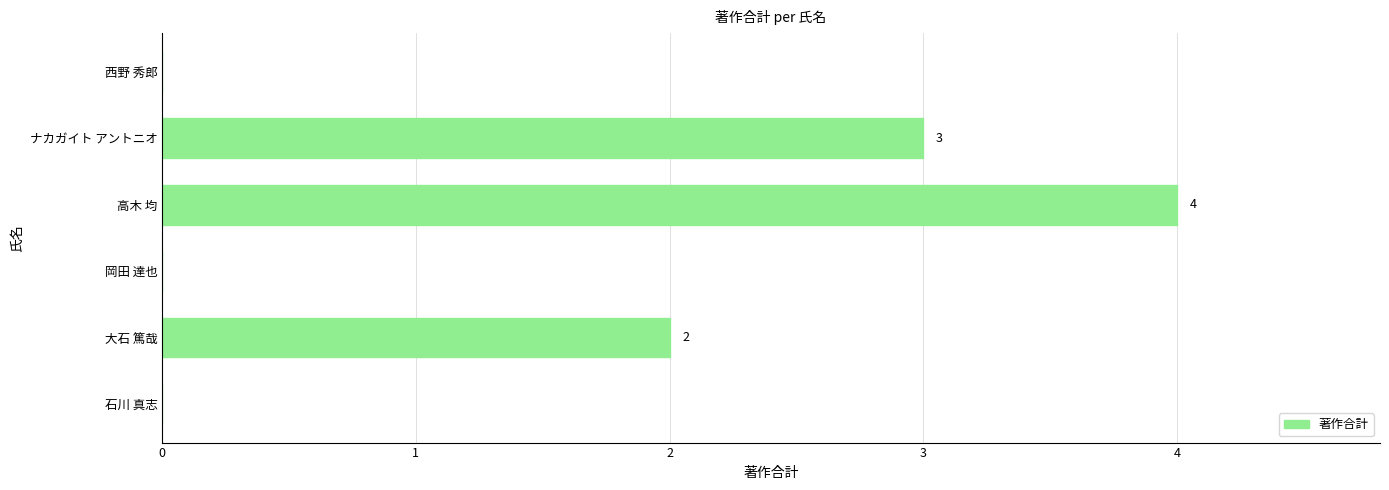

Reading bottom to top, what are all the values shown in this chart?

石川 真志=0	大石 篤哉=2	岡田 達也=0	高木 均=4	ナカガイト アントニオ=3	西野 秀郎=0